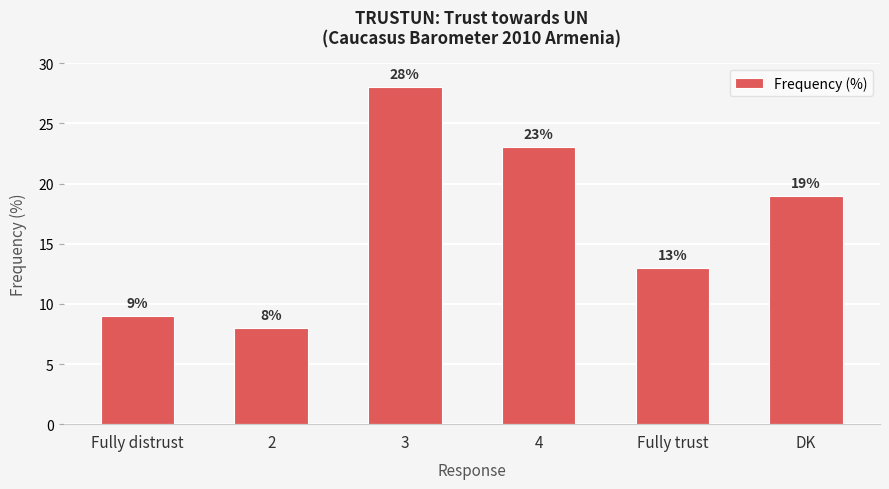

What is the average value?

17